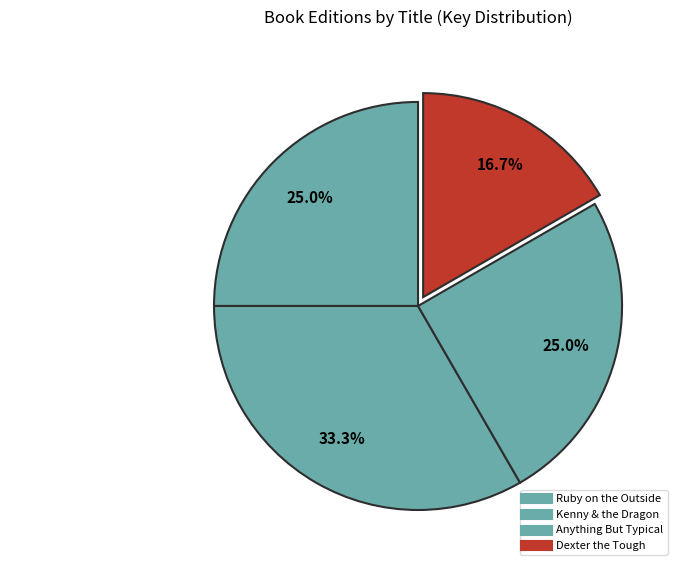

Combined, what portion of the pie is Kenny & the Dragon and Dexter the Tough?

50.0%